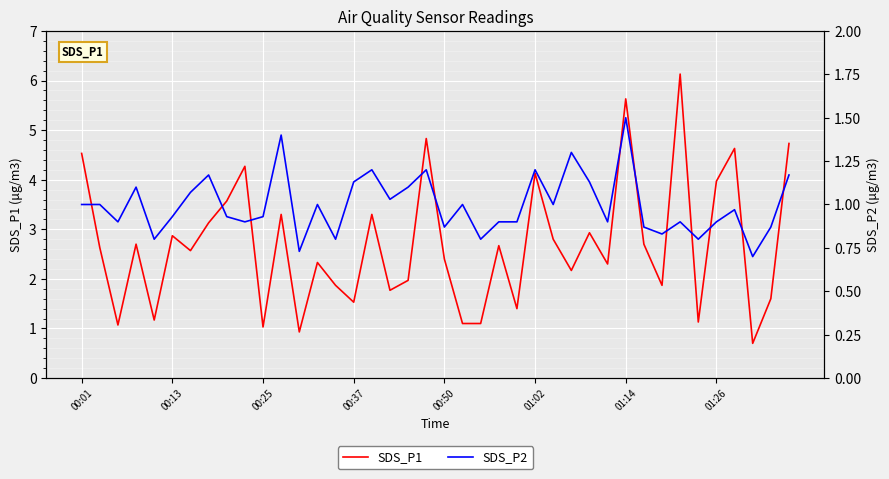

True or false: SDS_P1 and SDS_P2 intersect in this chart.

False